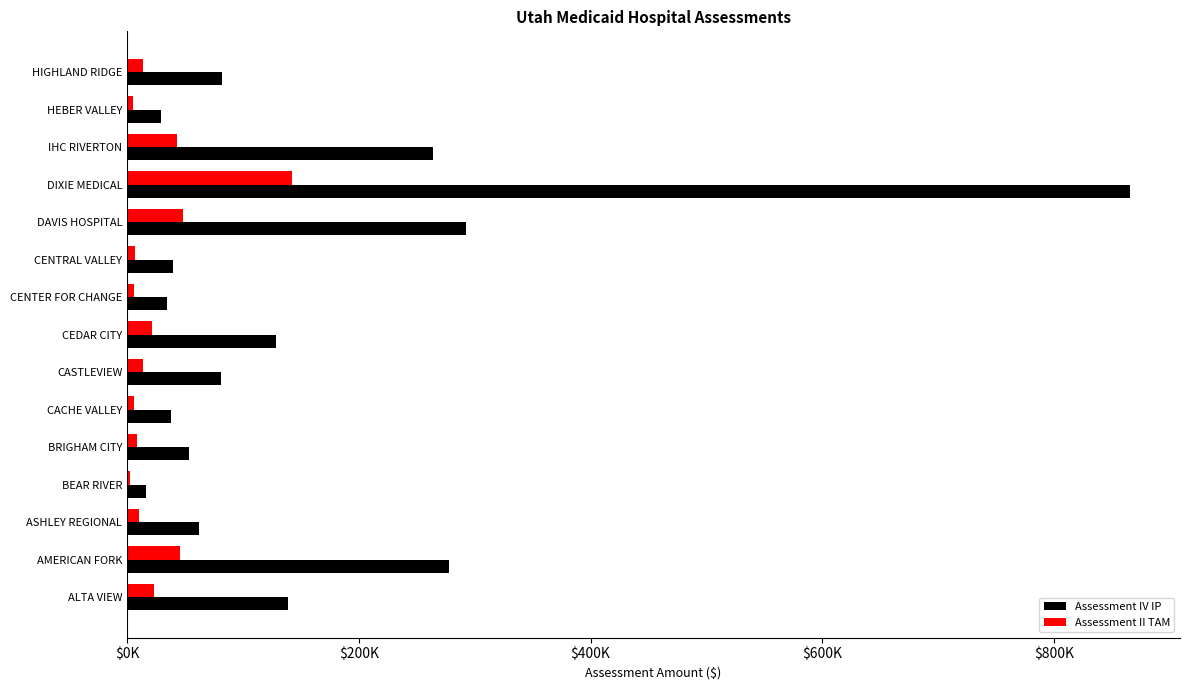

Reading right to left, transcribe all the data shown in this chart.

Assessment IV IP: 81648.9	29067.4	264258.2	865418.2	292525.2	40024.0	34620.7	128927.2	81148.6	37722.6	53131.8	16109.6	62037.1	278016.5	139233.4
Assessment II TAM: 13426.6	4779.9	43455.5	142312.2	48103.8	6581.7	5693.1	21201.2	13344.3	6203.2	8737.2	2649.1	10201.6	45717.9	22896.0